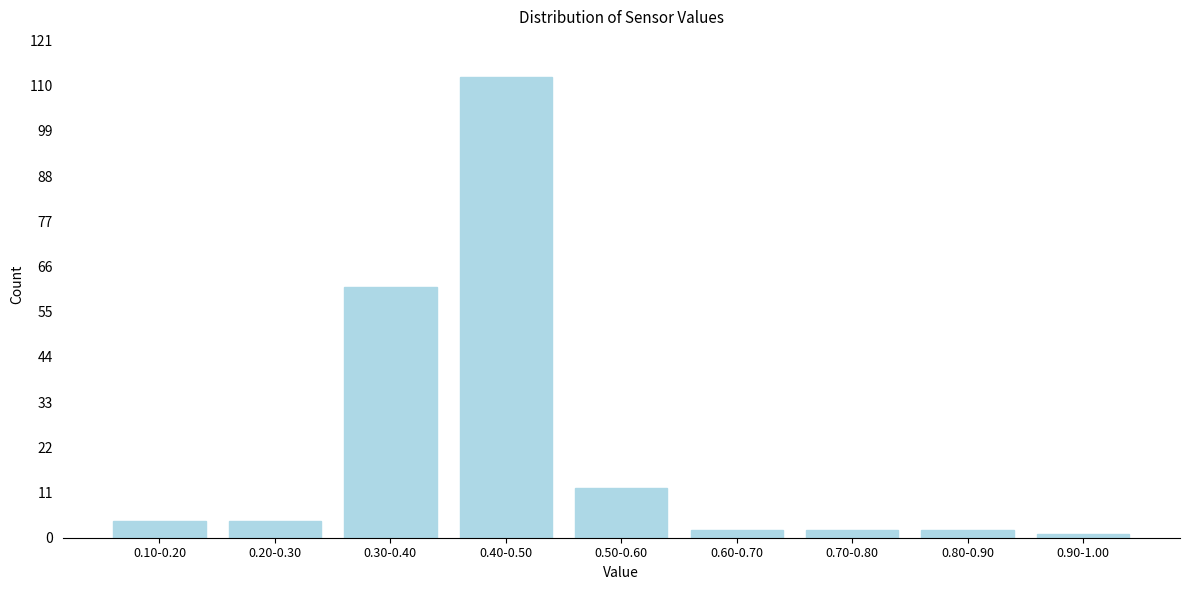

Reading left to right, transcribe all the data shown in this chart.

0.10-0.20=4	0.20-0.30=4	0.30-0.40=61	0.40-0.50=112	0.50-0.60=12	0.60-0.70=2	0.70-0.80=2	0.80-0.90=2	0.90-1.00=1